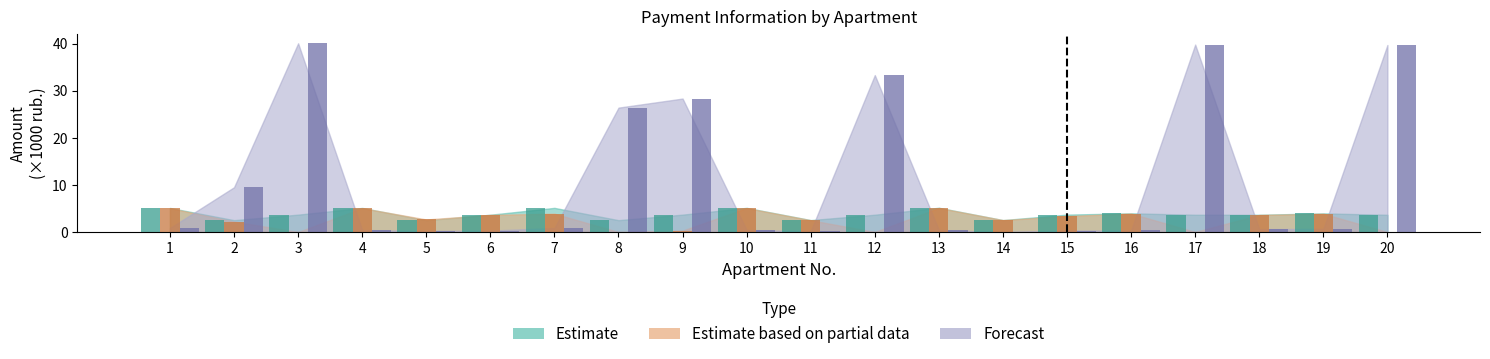

At which category is the sum across all series the highest?

3